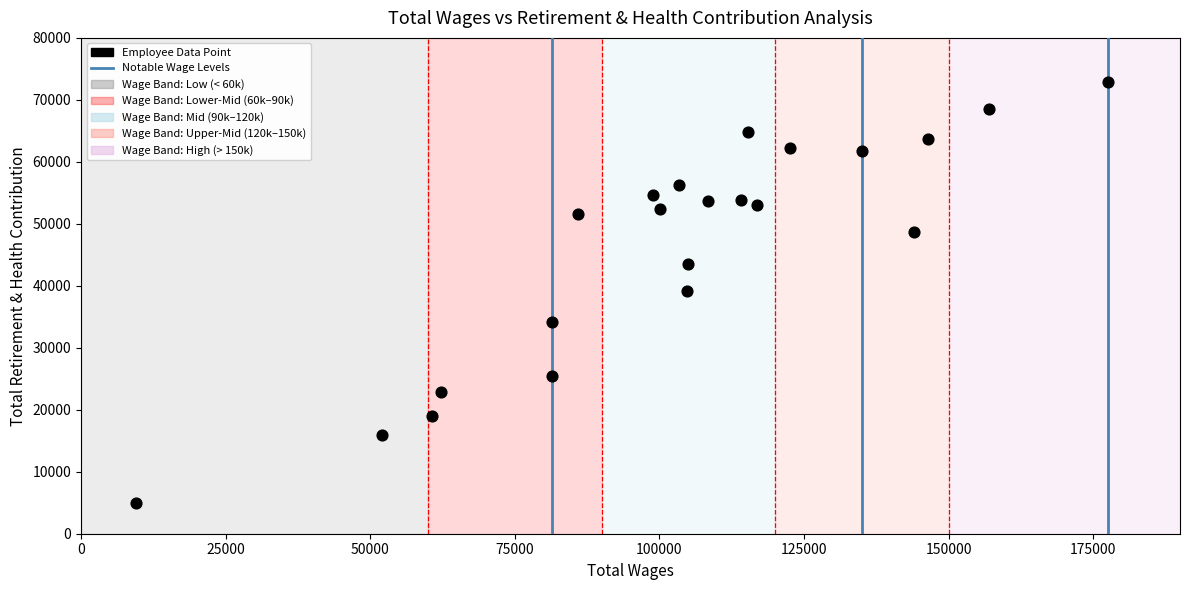

What is the range of Y values (max minus min)?

67908